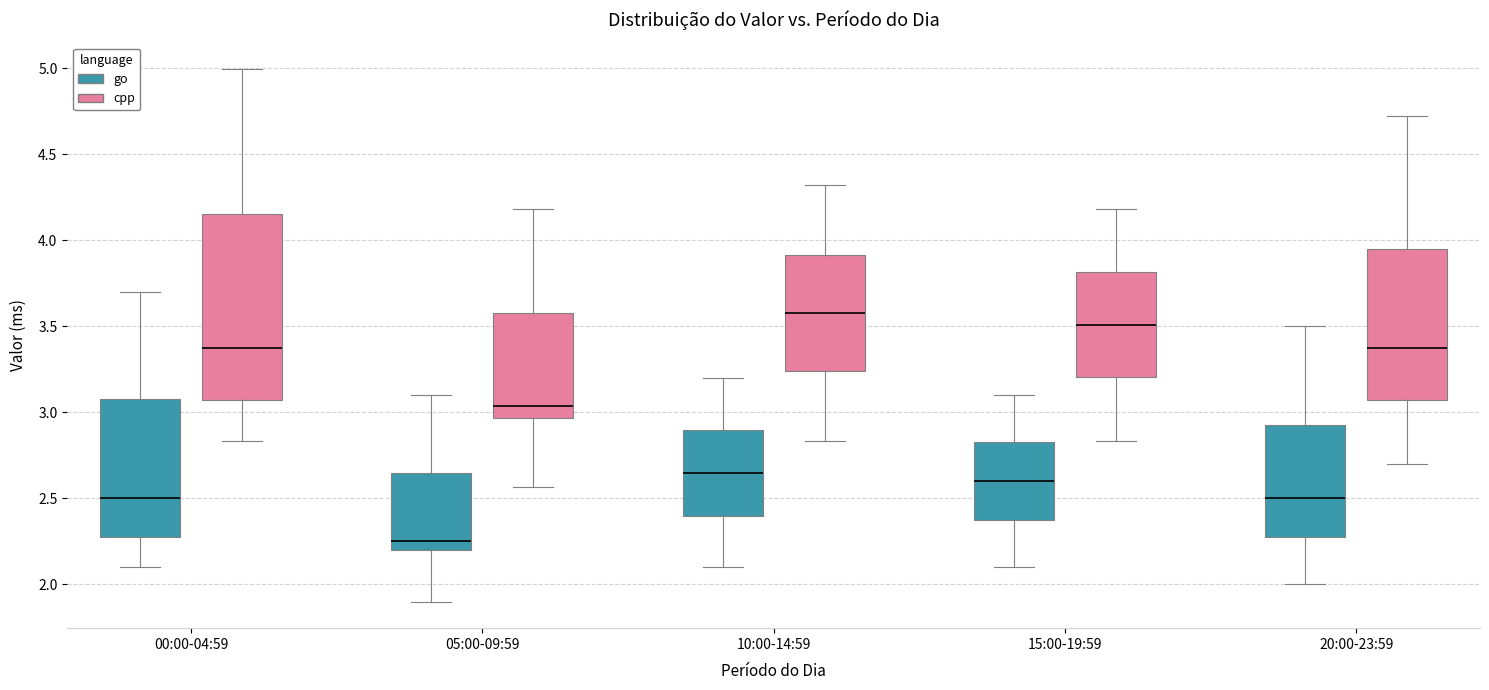

Reading left to right, read every box against the y-axis: the position of its median line, the range the box covers, and the ends of its whiskers. The values are not printed on the chart, so give them approximately, as read against the axis.

00:00-04:59 (go): median 2.50, box 2.30 to 3.10, whiskers 2.10 to 3.70
00:00-04:59 (cpp): median 3.40, box 3.05 to 4.15, whiskers 2.85 to 5.00
05:00-09:59 (go): median 2.25, box 2.20 to 2.65, whiskers 1.90 to 3.10
05:00-09:59 (cpp): median 3.05, box 2.95 to 3.60, whiskers 2.55 to 4.20
10:00-14:59 (go): median 2.65, box 2.40 to 2.90, whiskers 2.10 to 3.20
10:00-14:59 (cpp): median 3.60, box 3.25 to 3.90, whiskers 2.85 to 4.30
15:00-19:59 (go): median 2.60, box 2.40 to 2.85, whiskers 2.10 to 3.10
15:00-19:59 (cpp): median 3.50, box 3.20 to 3.80, whiskers 2.85 to 4.20
20:00-23:59 (go): median 2.50, box 2.30 to 2.95, whiskers 2.00 to 3.50
20:00-23:59 (cpp): median 3.40, box 3.05 to 3.95, whiskers 2.70 to 4.75